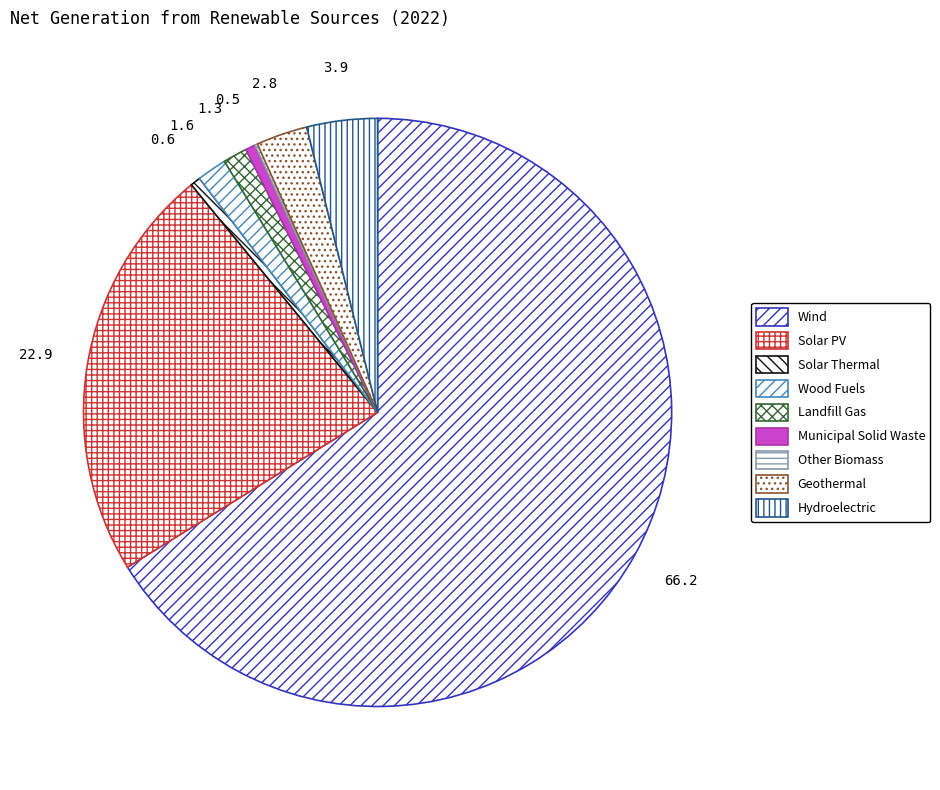

Is there a majority slice in this chart?

Yes